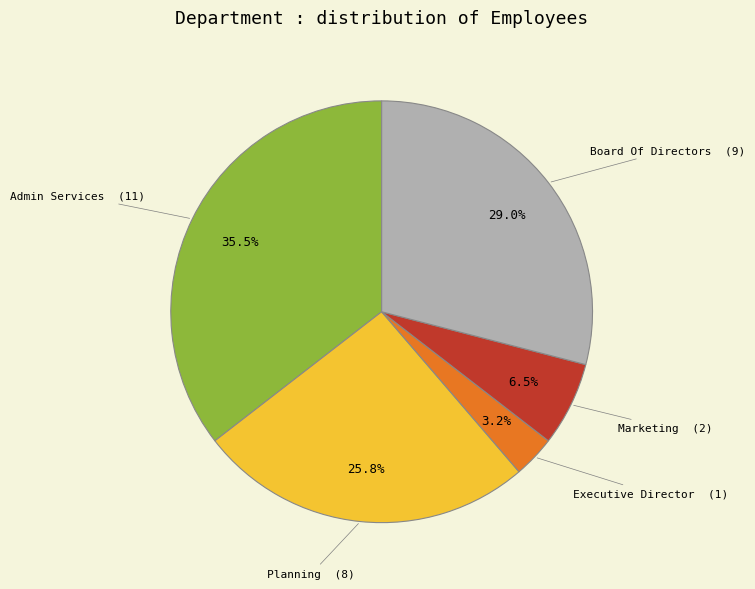

Is there a majority slice in this chart?

No